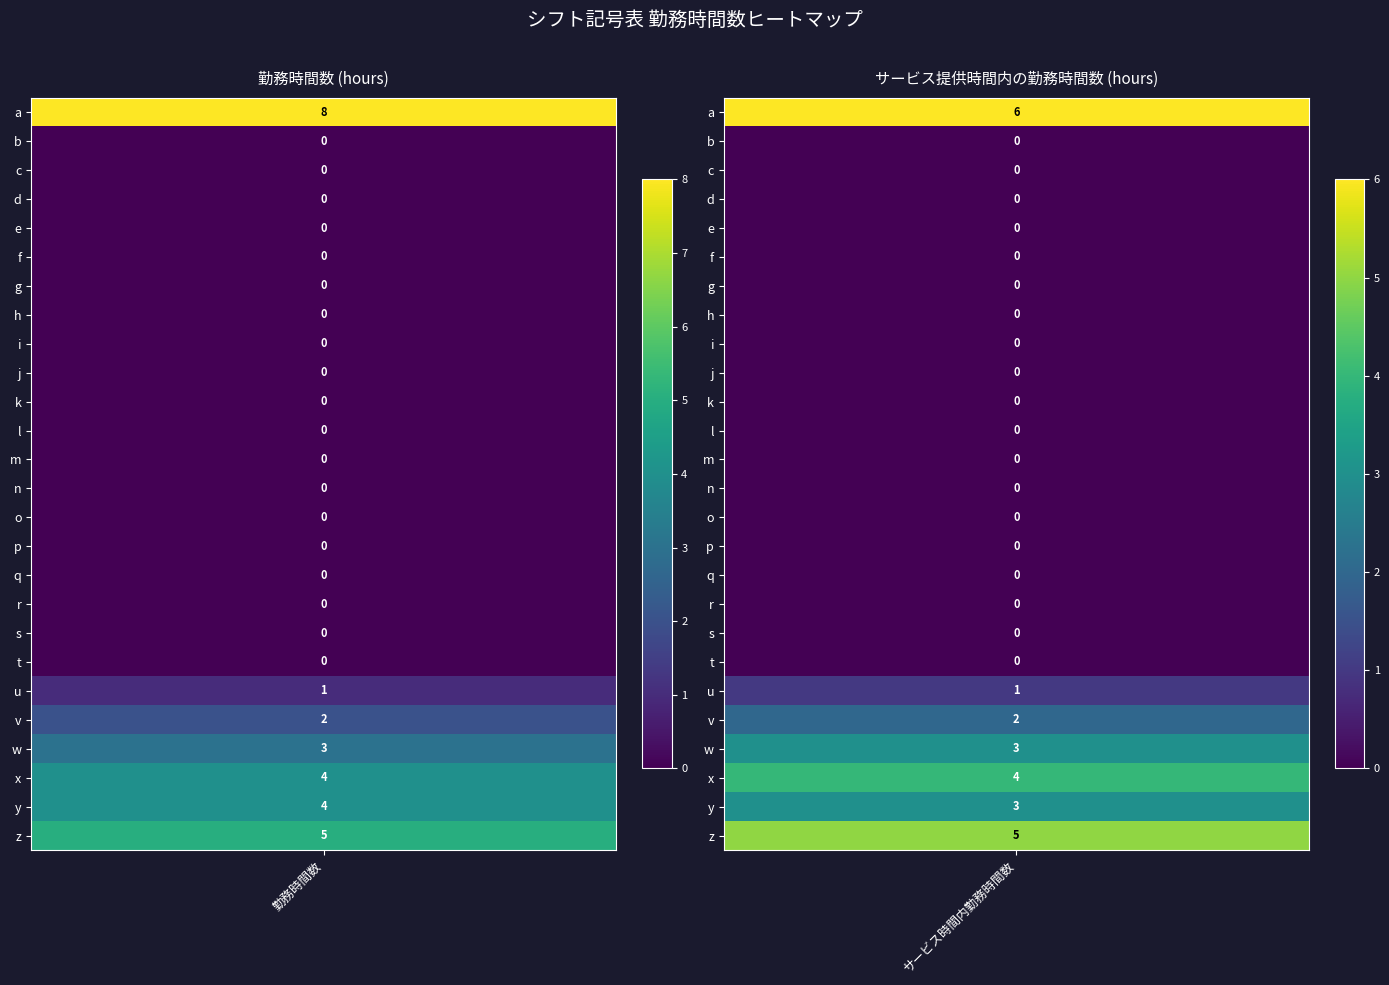

Reading left to right, transcribe all the data shown in this chart.

a: 8	6
b: 0	0
c: 0	0
d: 0	0
e: 0	0
f: 0	0
g: 0	0
h: 0	0
i: 0	0
j: 0	0
k: 0	0
l: 0	0
m: 0	0
n: 0	0
o: 0	0
p: 0	0
q: 0	0
r: 0	0
s: 0	0
t: 0	0
u: 1	1
v: 2	2
w: 3	3
x: 4	4
y: 4	3
z: 5	5